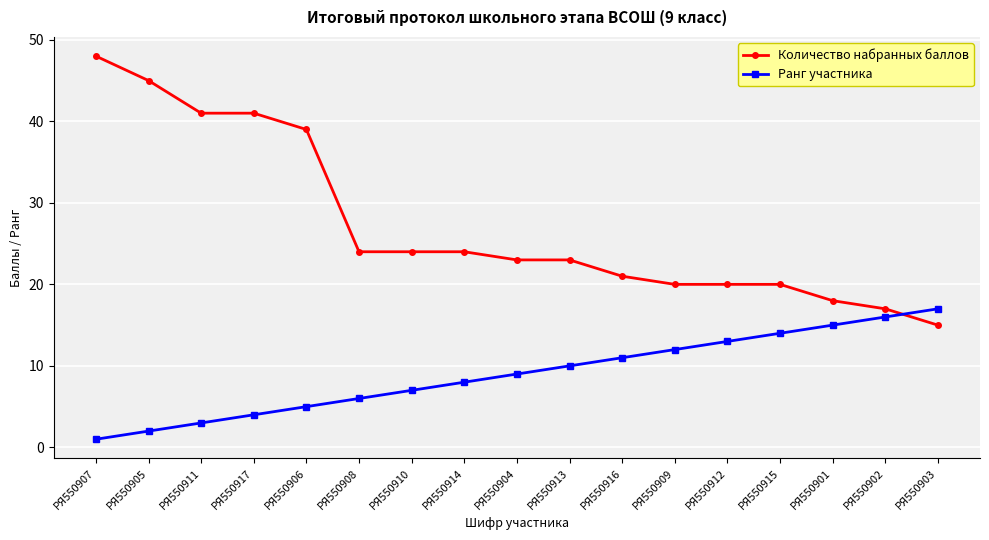

Which category has the highest value across all series?

РЯ550907